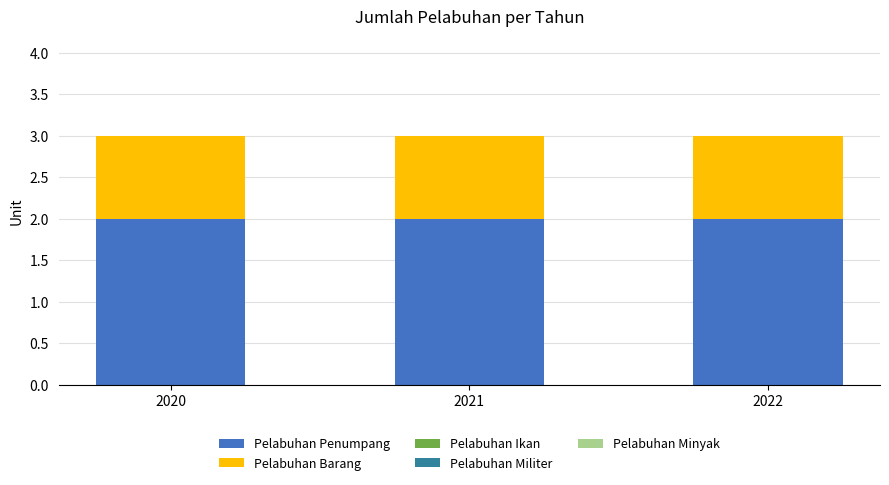

What is the sum of all Pelabuhan Penumpang values?

6